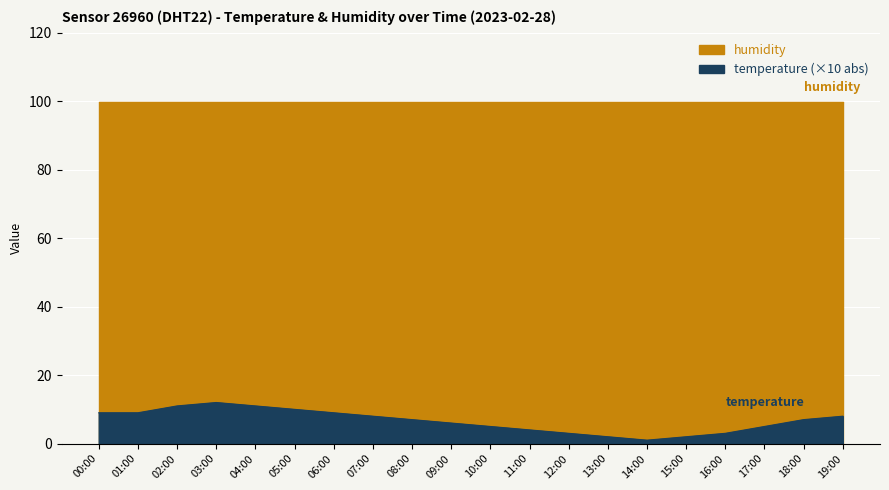

What is the label of the 15th point from the right?

05:00